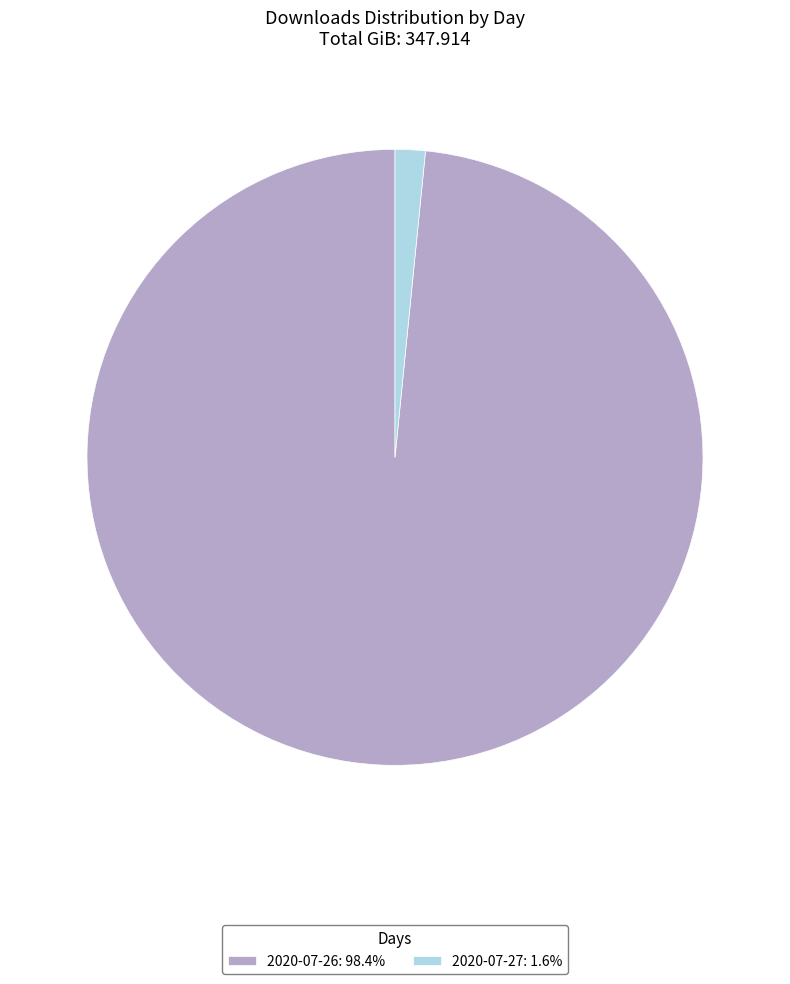

Is there a majority slice in this chart?

Yes